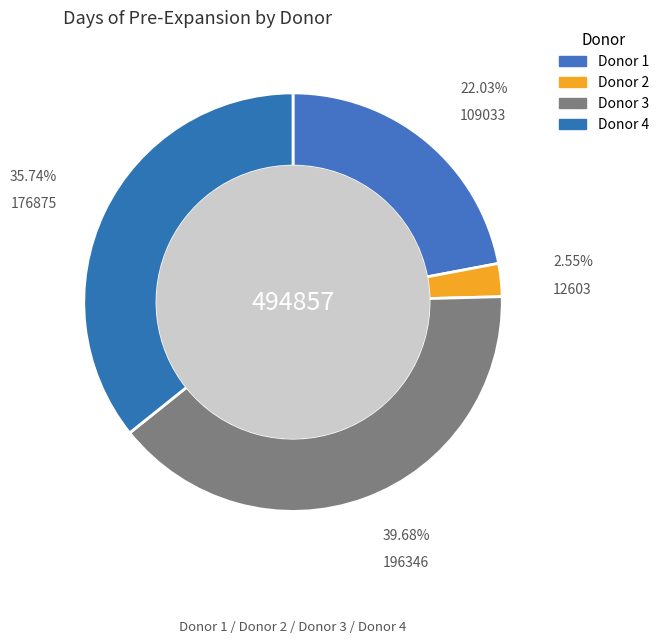

How many slices are in this pie chart?

4